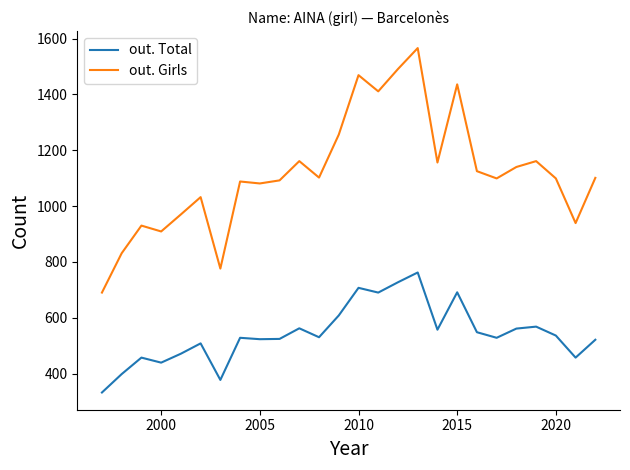

Which series has the largest range (max minus min)?

out. Girls